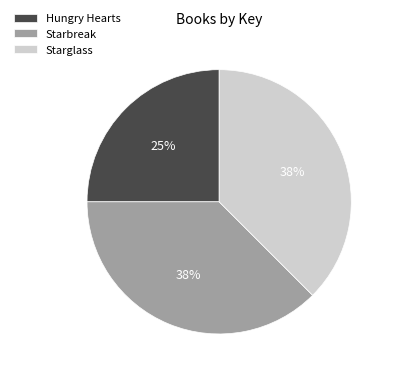

To the nearest percent, what is the average slice percentage?

33%